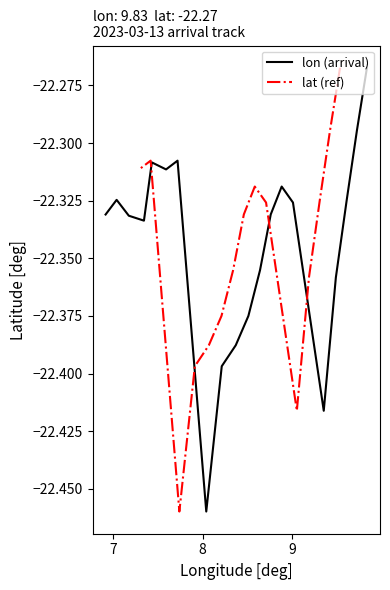

What is the difference between the second highest and second lowest values?

0.1